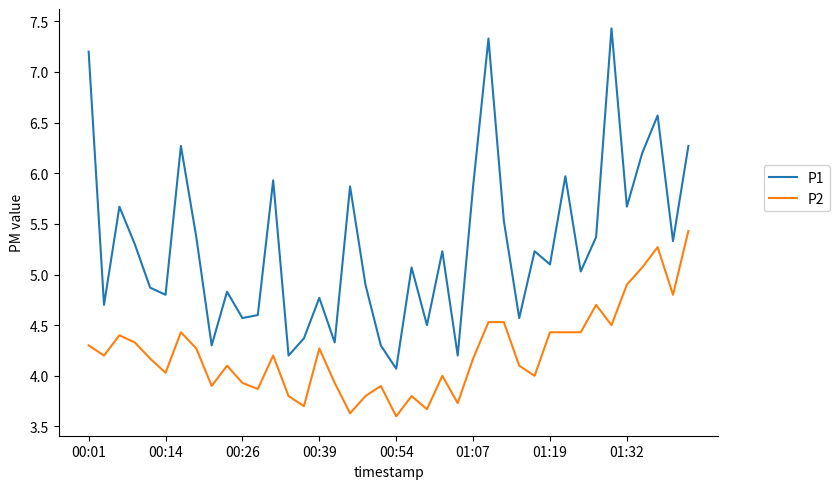

List the series in order of their peak value, lowest first.

P2, P1